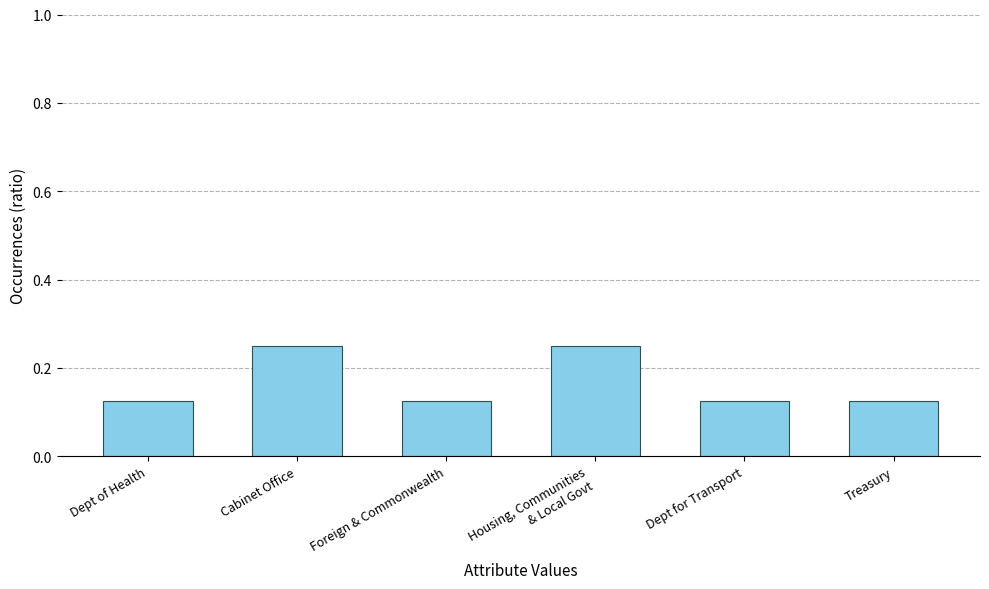

Is it true that the value at Dept for Transport is 0.2?

False